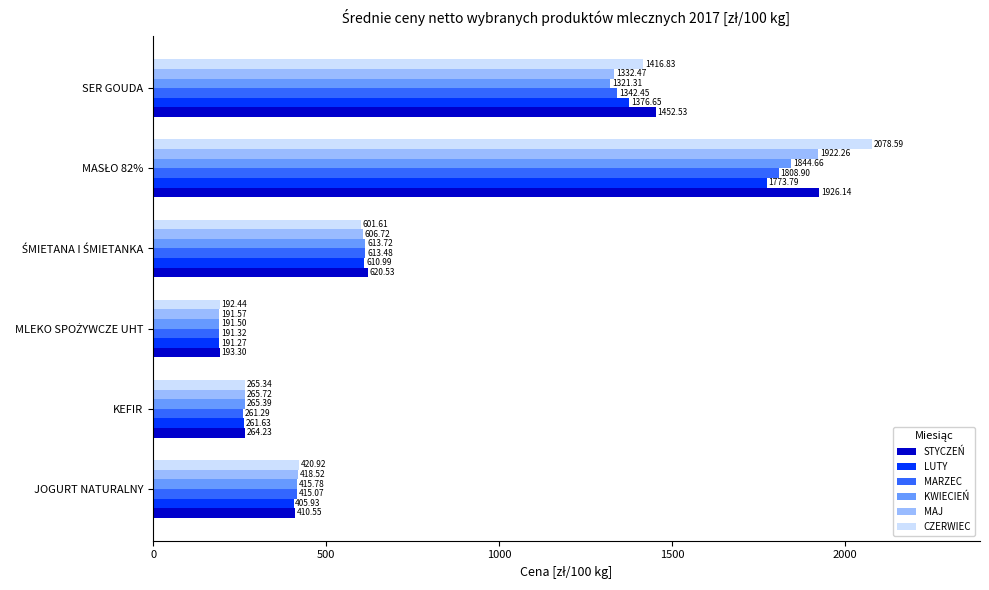

Where is MARZEC nearest to the value 1000?

SER GOUDA